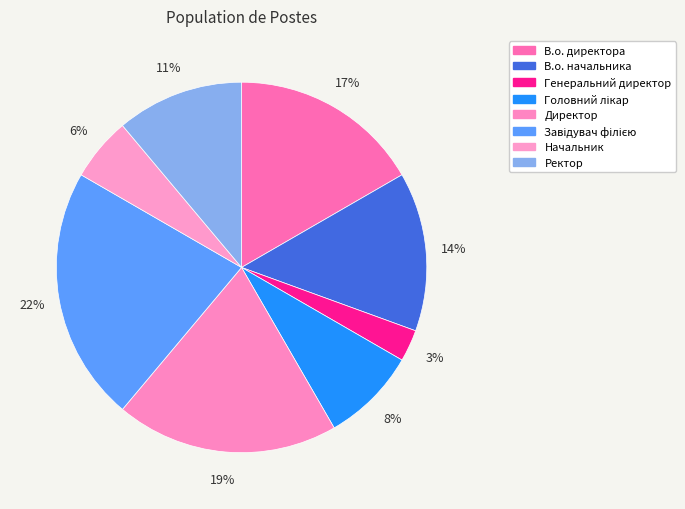

How many slices are in this pie chart?

8